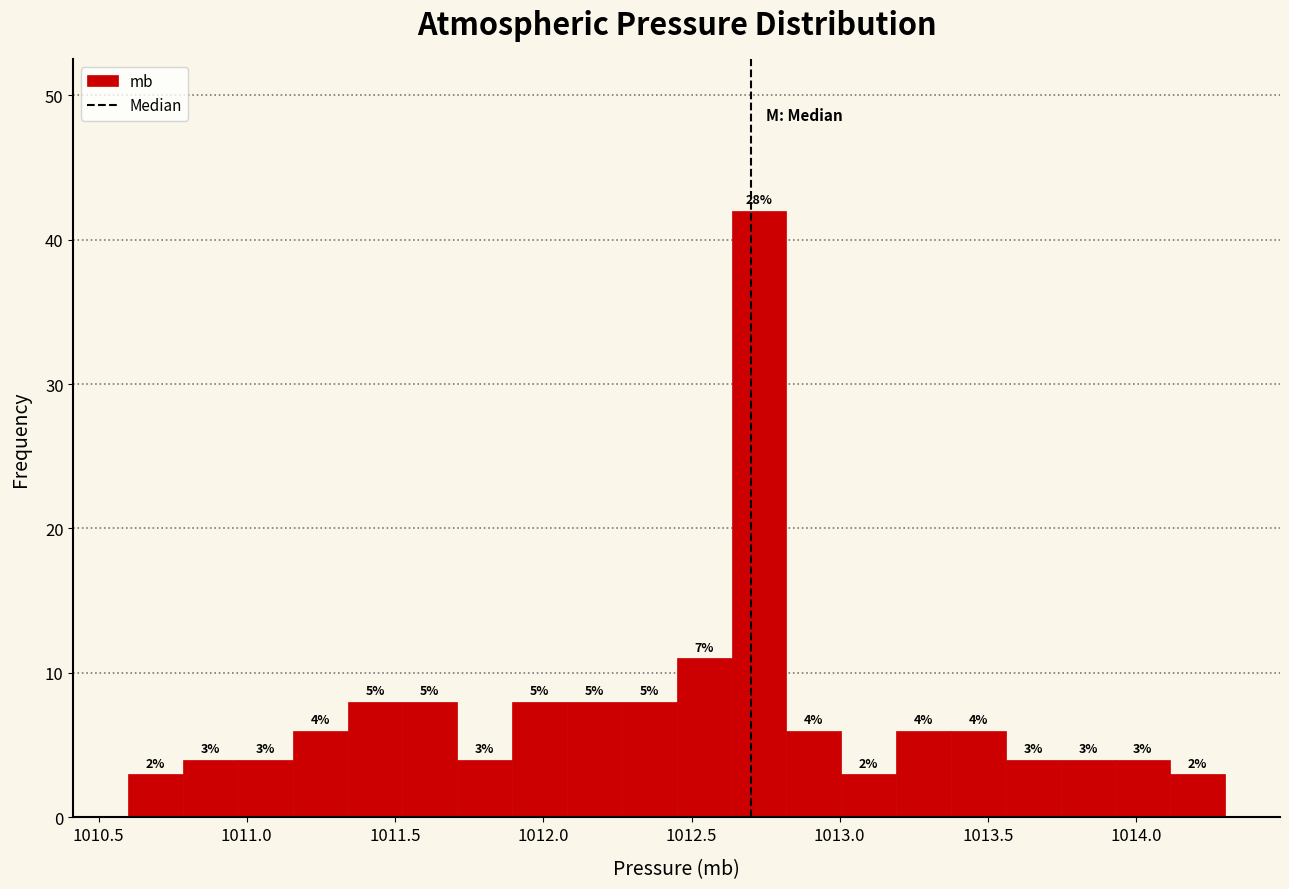

Read against the x-axis, roughly where is the centre of the tallest bar?

1012.75